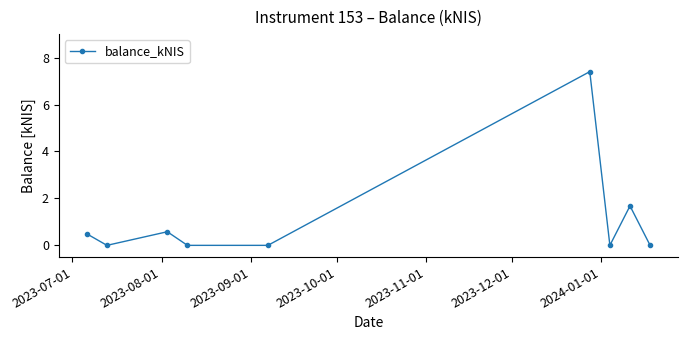

How many points are higher than both their immediate neighbors (excluding endpoints)?

3